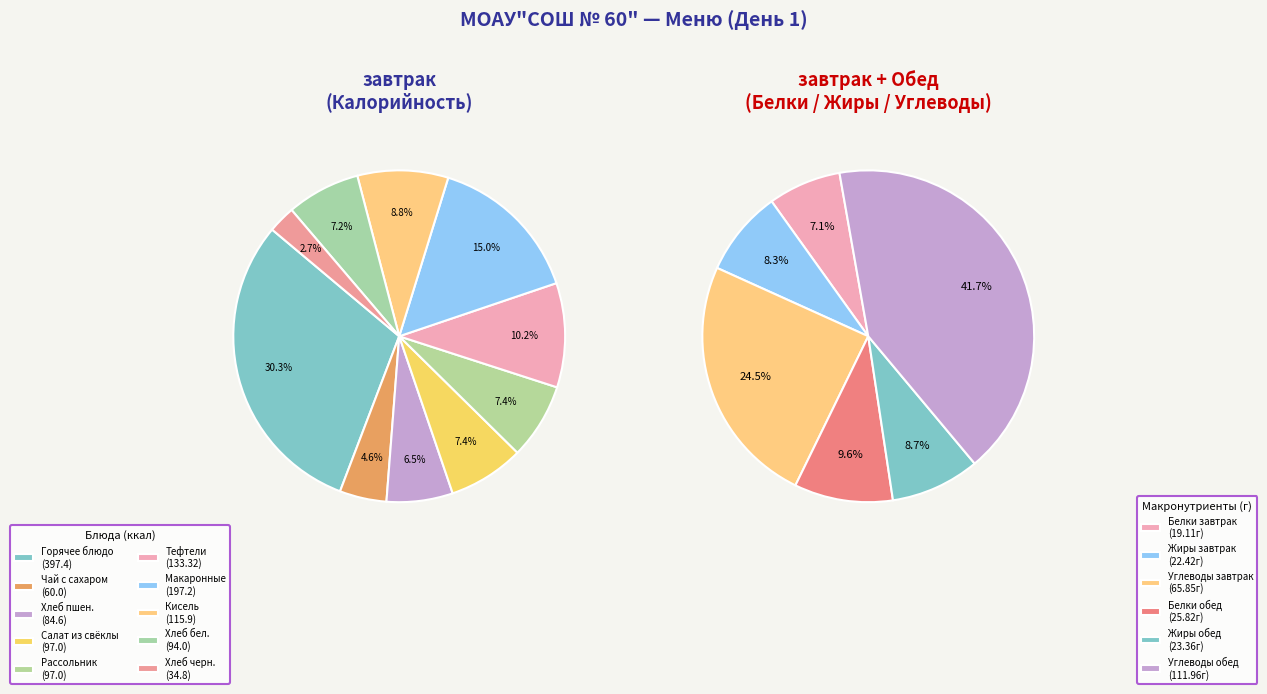

Which has a higher value, Обед or завтрак?

Обед